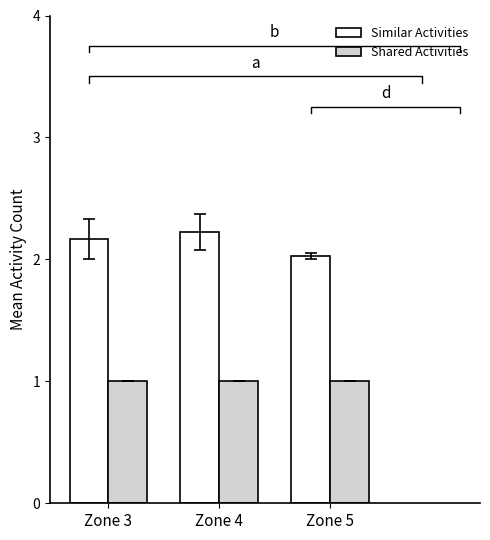

Are the bars horizontal?

No